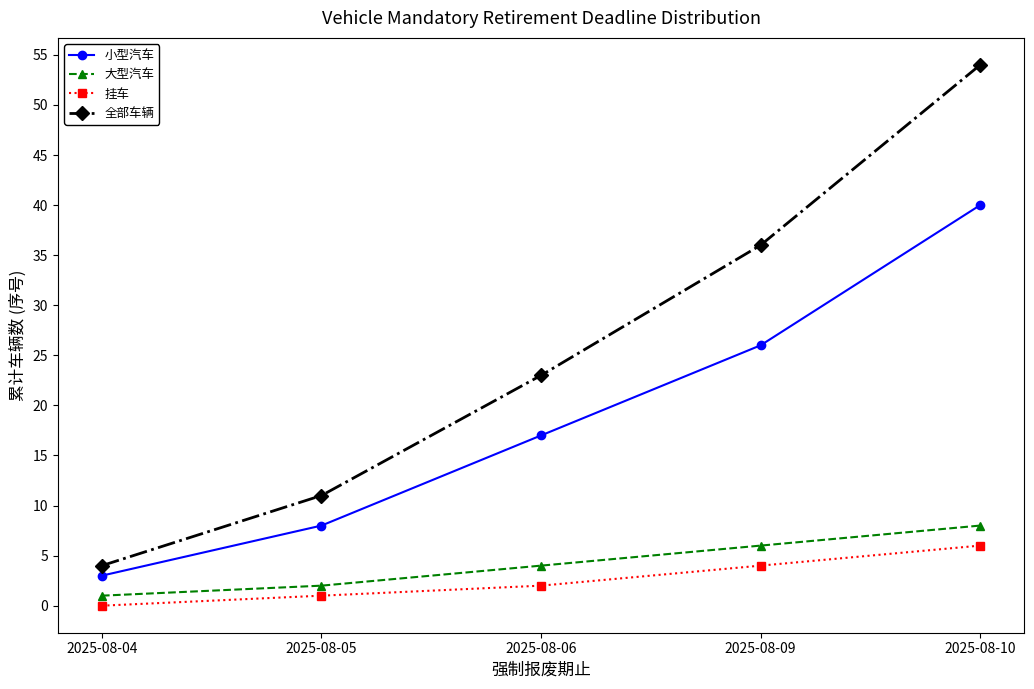

True or false: 挂车 and 全部车辆 intersect in this chart.

False